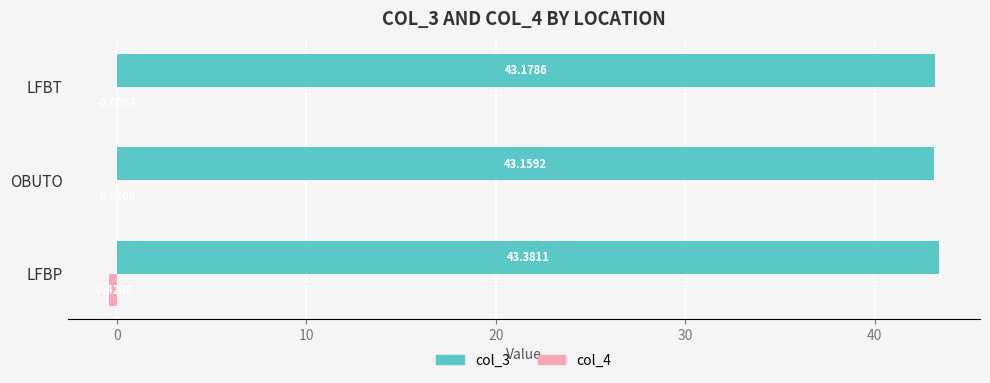

At which category does the chart reach its peak across all series?

LFBP